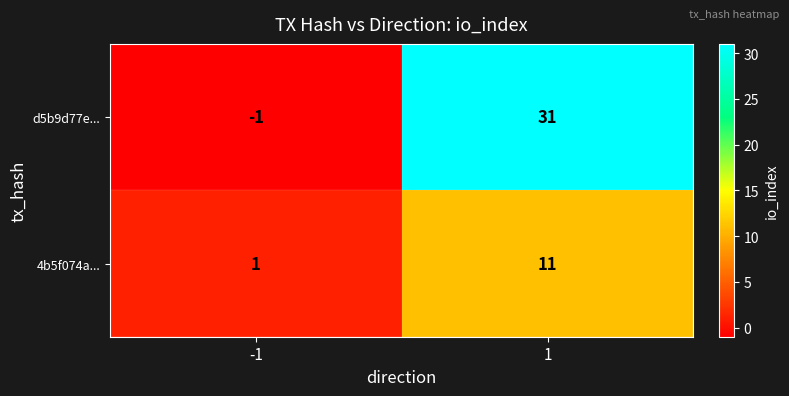

How many values in the d5b9d77e... series are below 31?

1